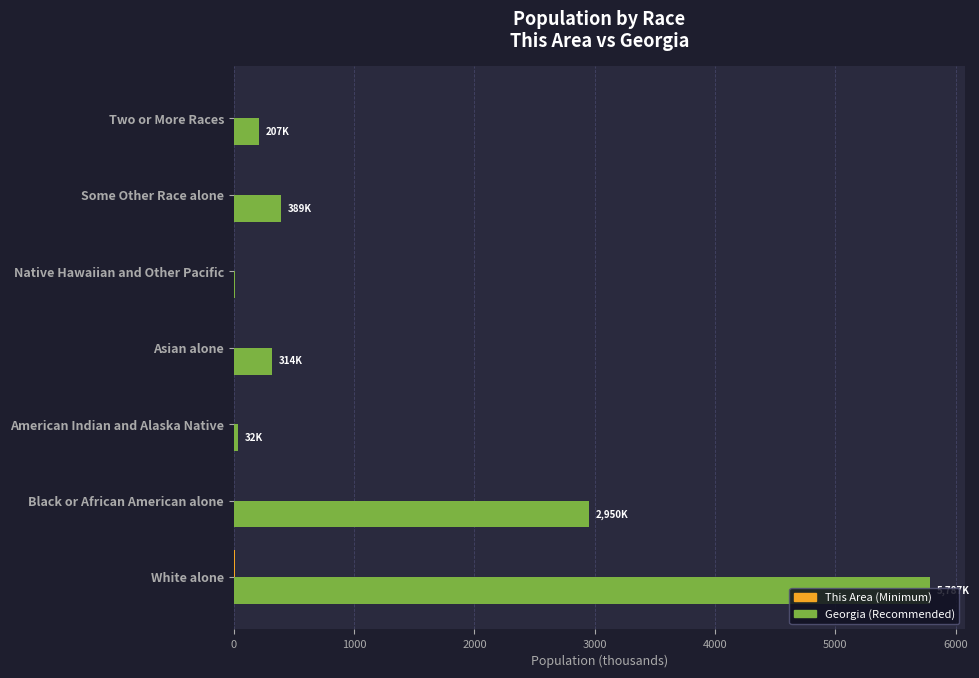

At which category is the sum across all series the highest?

White alone